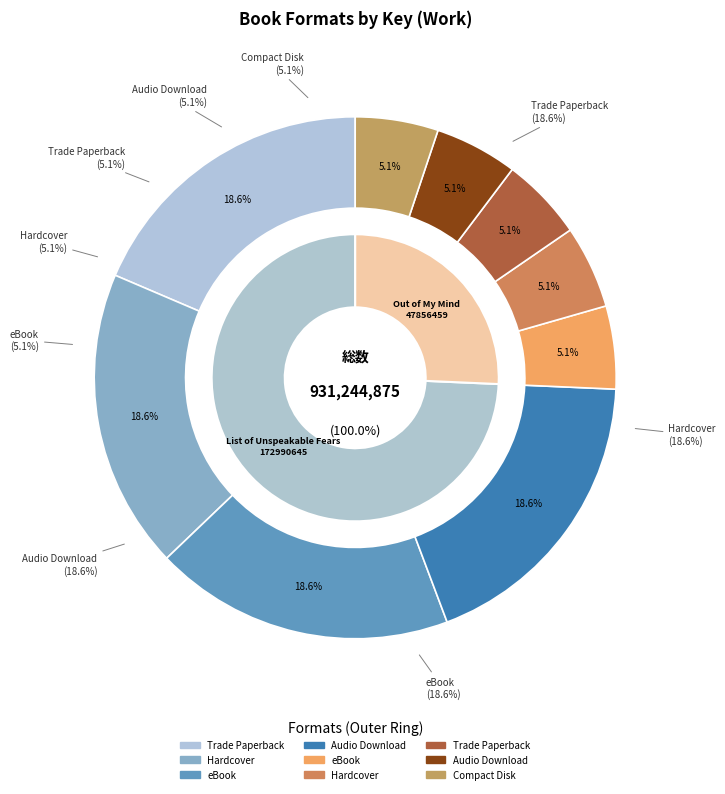

What percentage do Compact Disk (Out of My Mind) and eBook (List of Unspeakable Fears) together represent?

23.7%